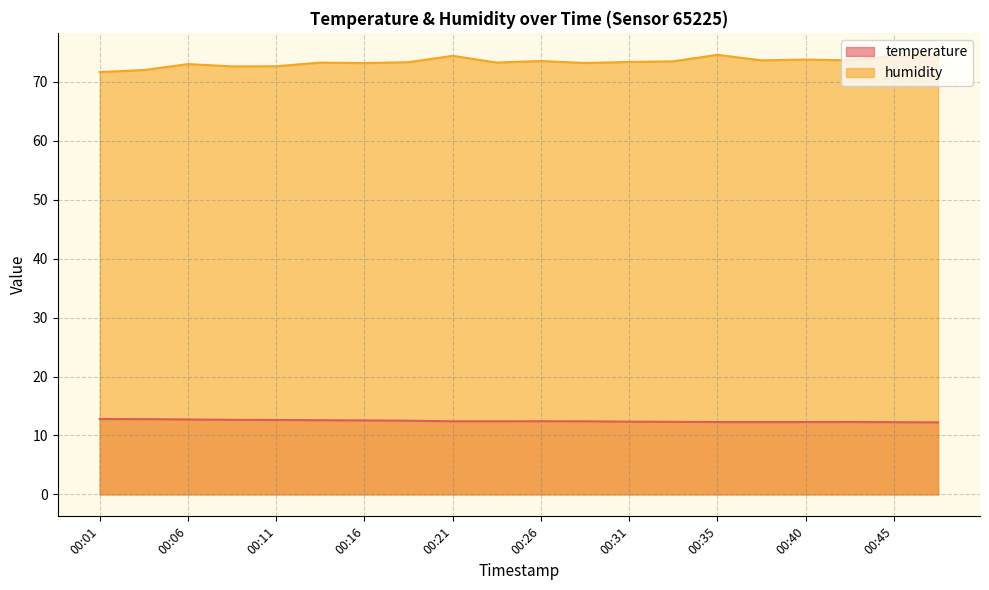

Which series has the largest total across all categories?

humidity